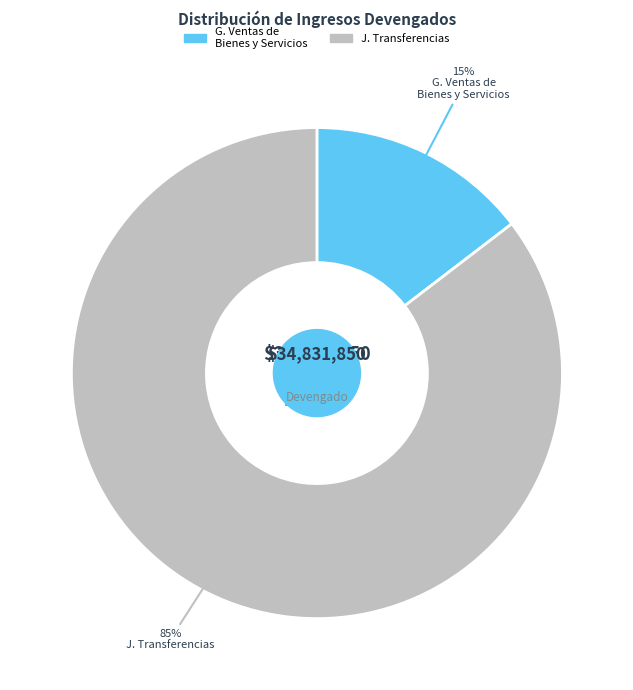

To the nearest percent, what is the combined percentage of J. Transferencias and G. Ventas de Bienes y Servicios?

100%